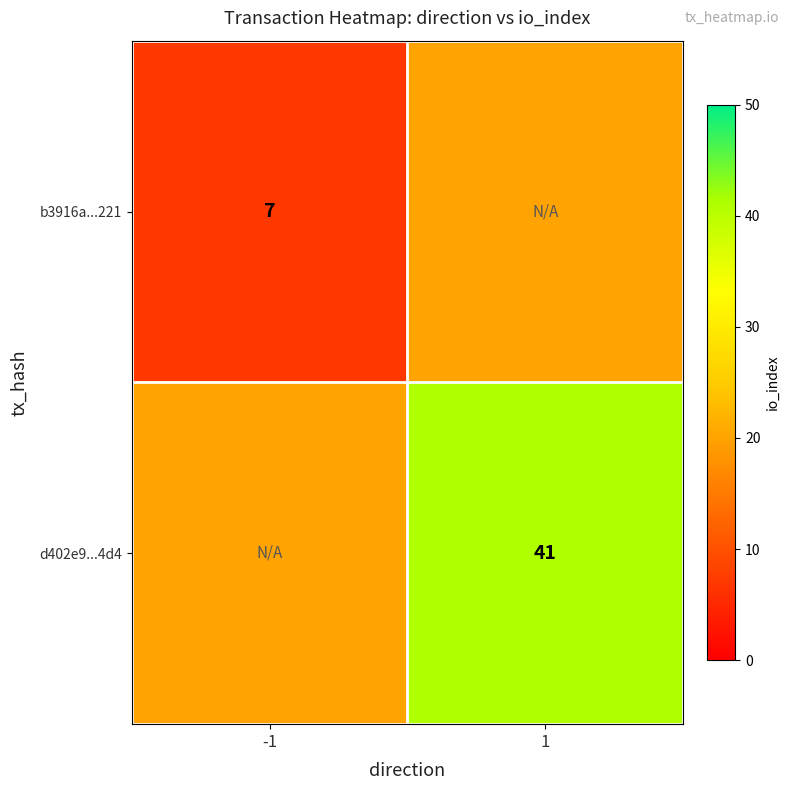

The d402e9...4d4 series shows 41 at 1. True or false?

True